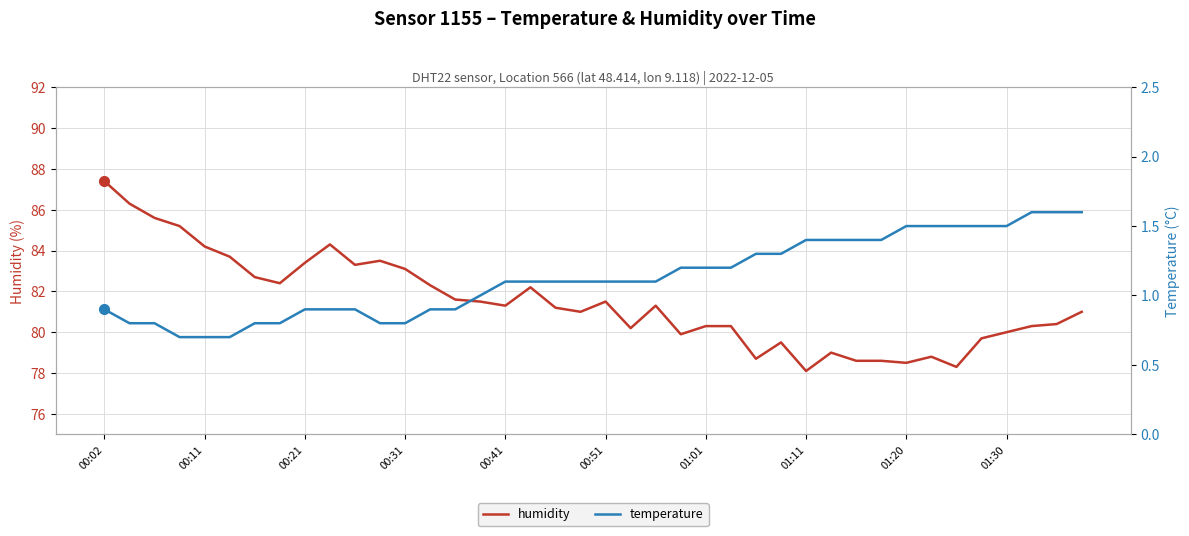

Reading left to right, extract all data points from this chart.

humidity: 87.4	86.3	85.6	85.2	84.2	83.7	82.7	82.4	83.4	84.3	83.3	83.5	83.1	82.3	81.6	81.5	81.3	82.2	81.2	81.0	81.5	80.2	81.3	79.9	80.3	80.3	78.7	79.5	78.1	79.0	78.6	78.6	78.5	78.8	78.3	79.7	80.0	80.3	80.4	81.0
temperature: 0.9	0.8	0.8	0.7	0.7	0.7	0.8	0.8	0.9	0.9	0.9	0.8	0.8	0.9	0.9	1.0	1.1	1.1	1.1	1.1	1.1	1.1	1.1	1.2	1.2	1.2	1.3	1.3	1.4	1.4	1.4	1.4	1.5	1.5	1.5	1.5	1.5	1.6	1.6	1.6